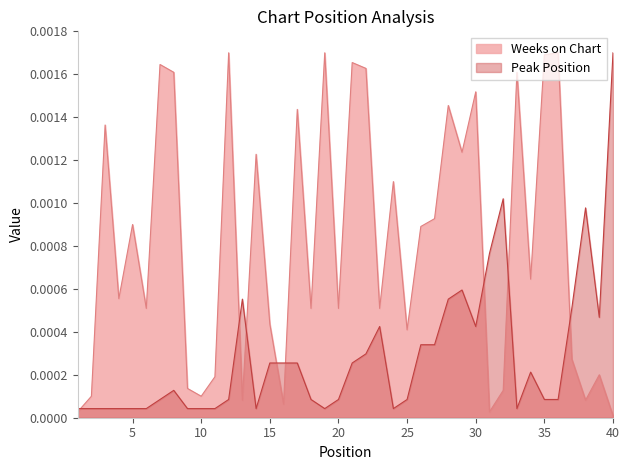

At which category is the sum across all series the highest?

28